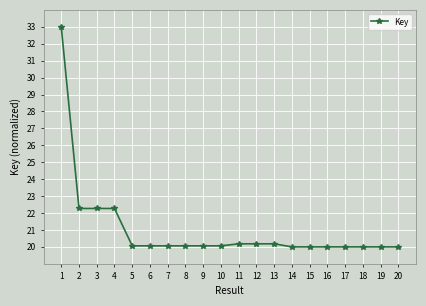

Count the number of data series in this chart.

1